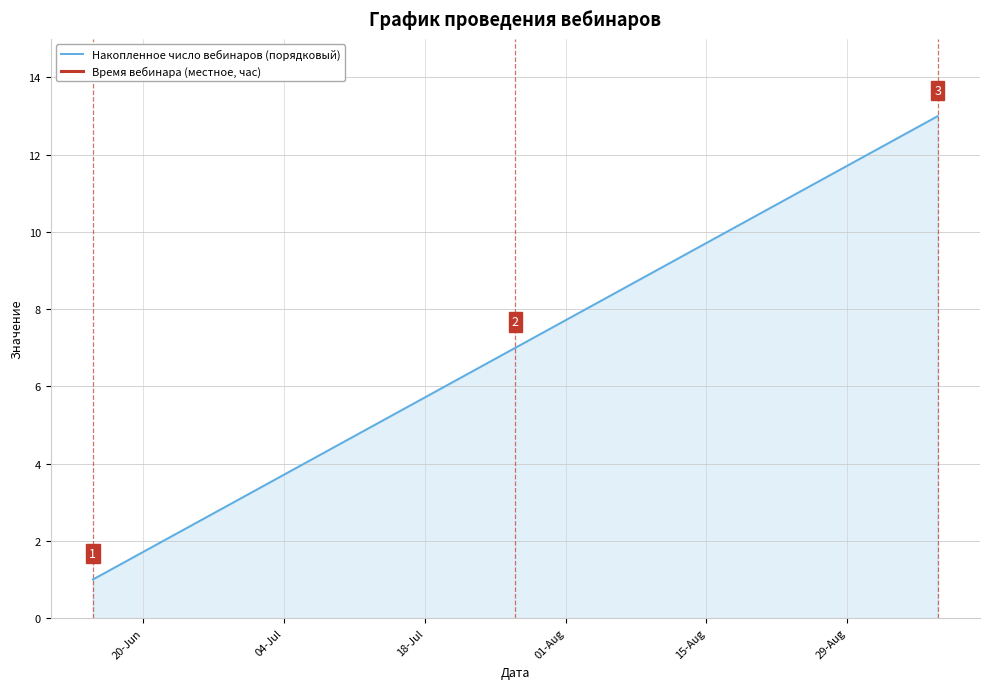

What is the highest value of the Накопленное число вебинаров (порядковый) series?

13